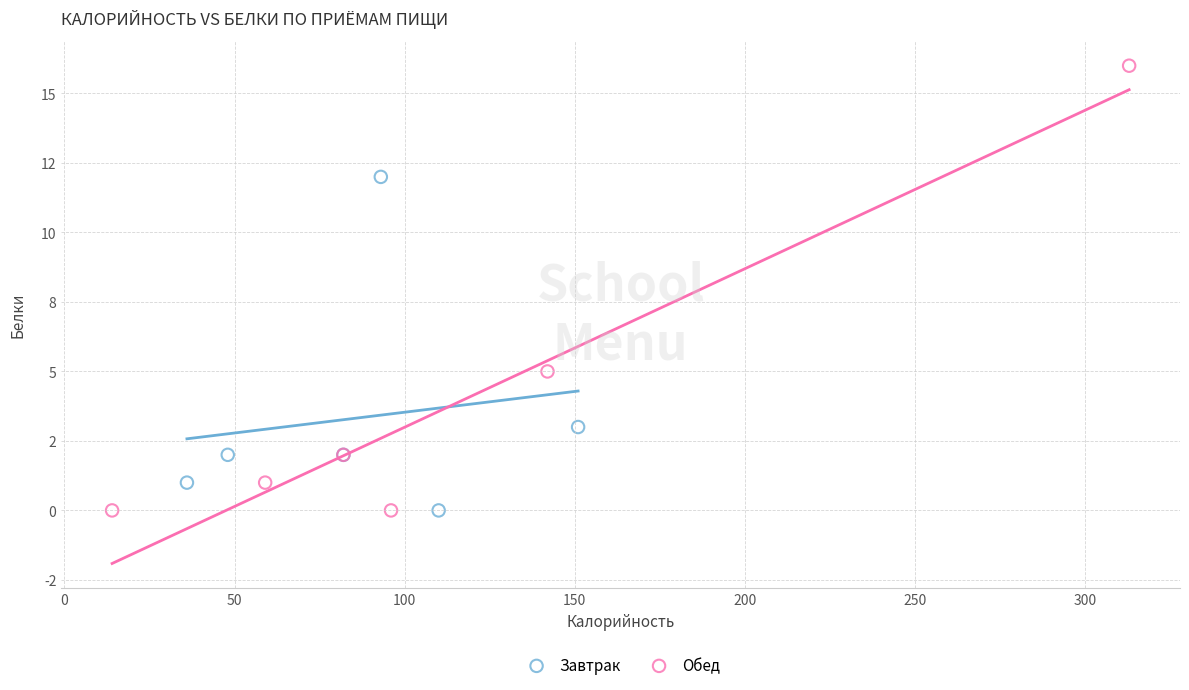

What are all the series names shown in the legend?

Завтрак, Обед